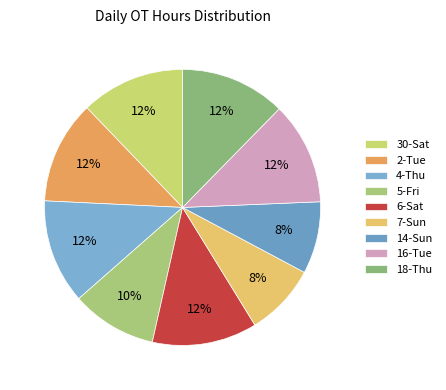

The 2-Tue slice represents 1% of the pie. True or false?

False